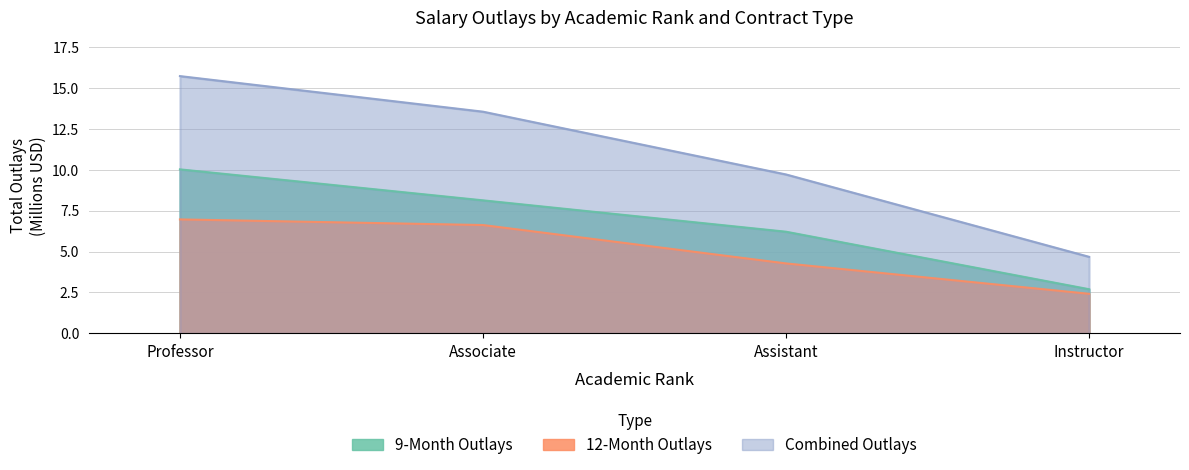

At which category is the sum across all series the highest?

Professor